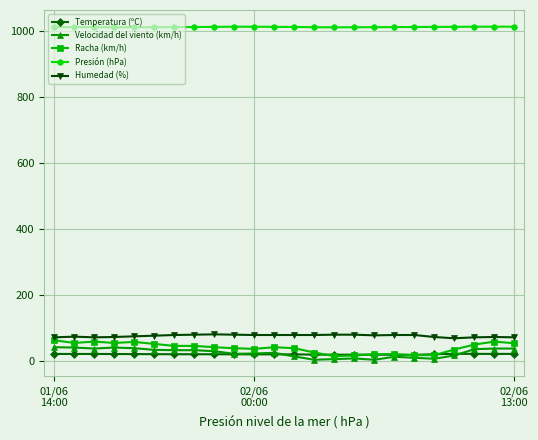

True or false: Humedad (%) and Velocidad del viento (km/h) cross at least once.

False